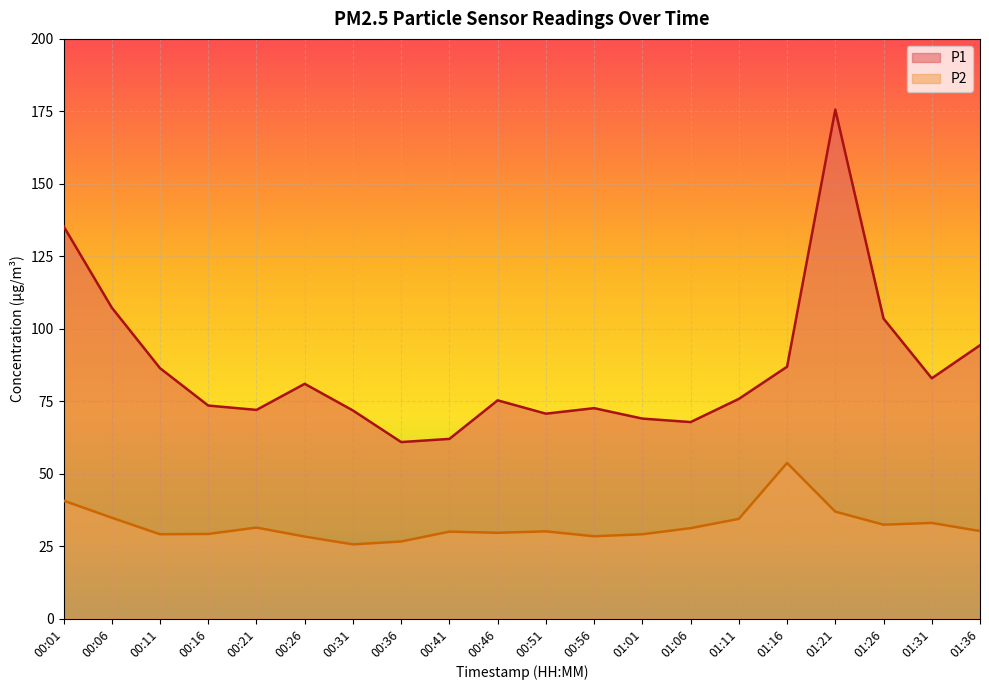

List the series in order of their overall mean, lowest first.

P2, P1